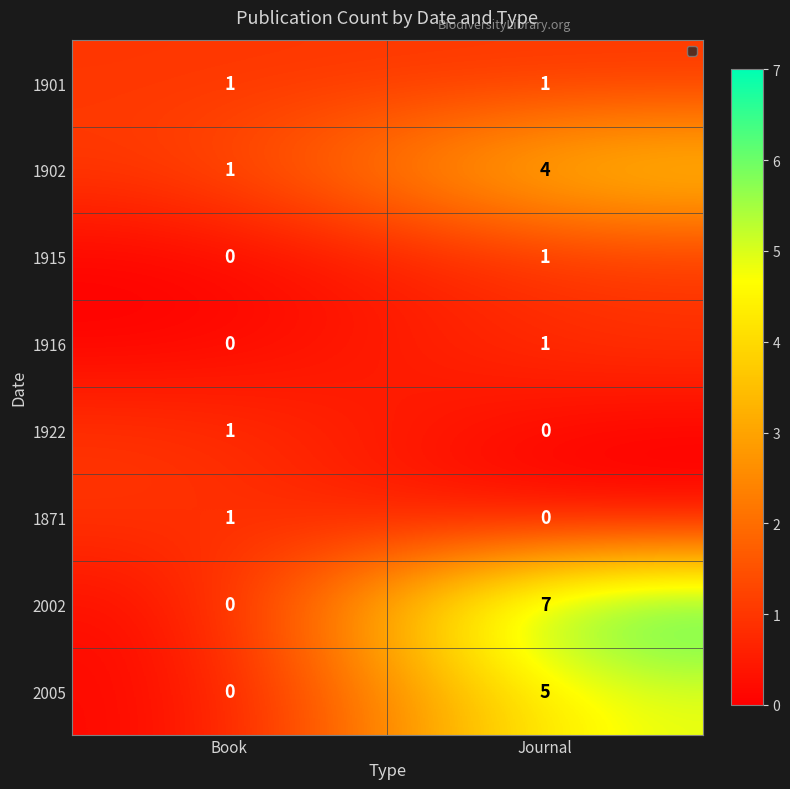

Between Book and Journal, which series saw the biggest shift?

2002